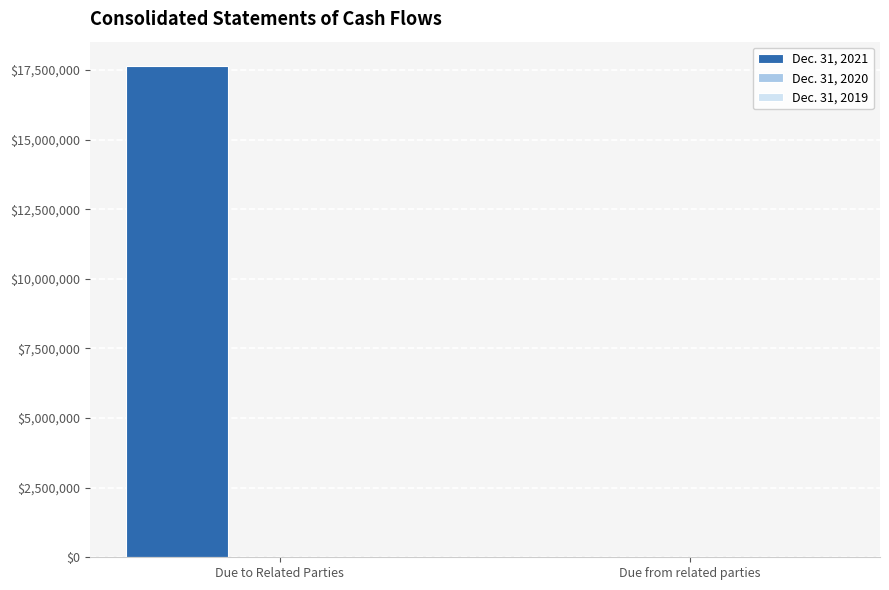

Reading left to right, what are all the values shown in this chart?

Due to Related Parties=17635000	Due from related parties=7500